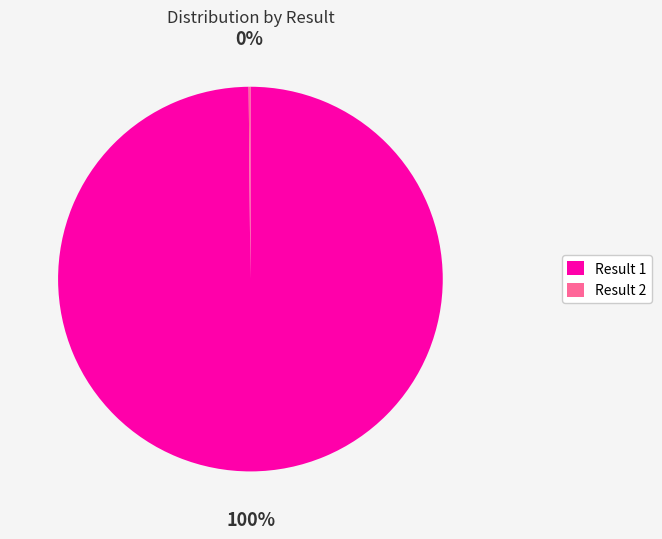

To the nearest percent, what portion does Result 1 represent?

100%